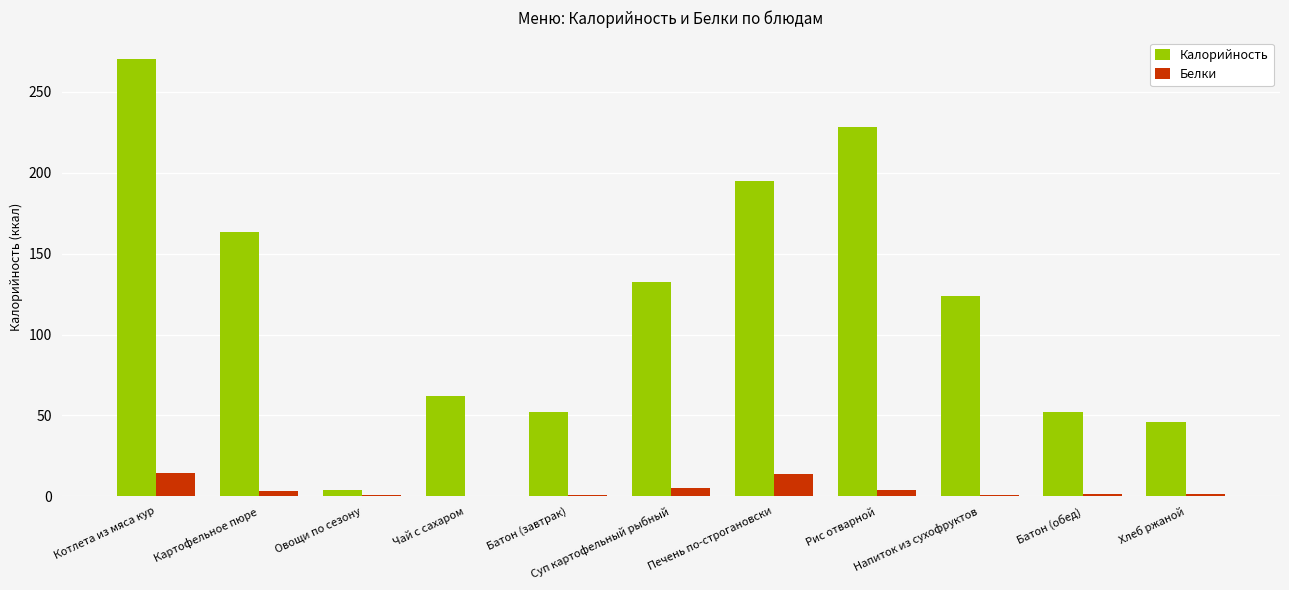

Which series has the largest total across all categories?

Калорийность